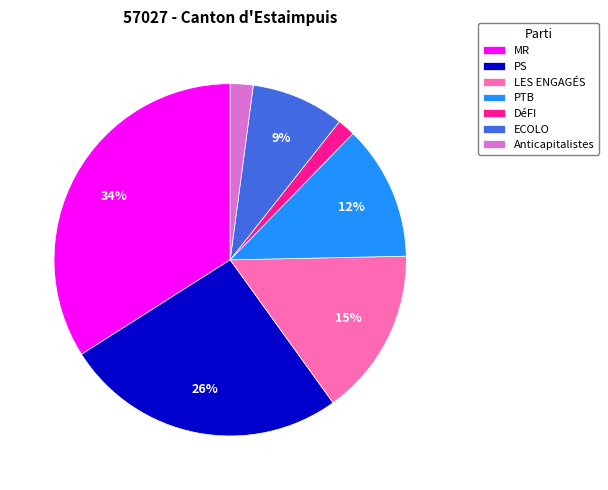

What is the largest slice in the pie chart?

MR